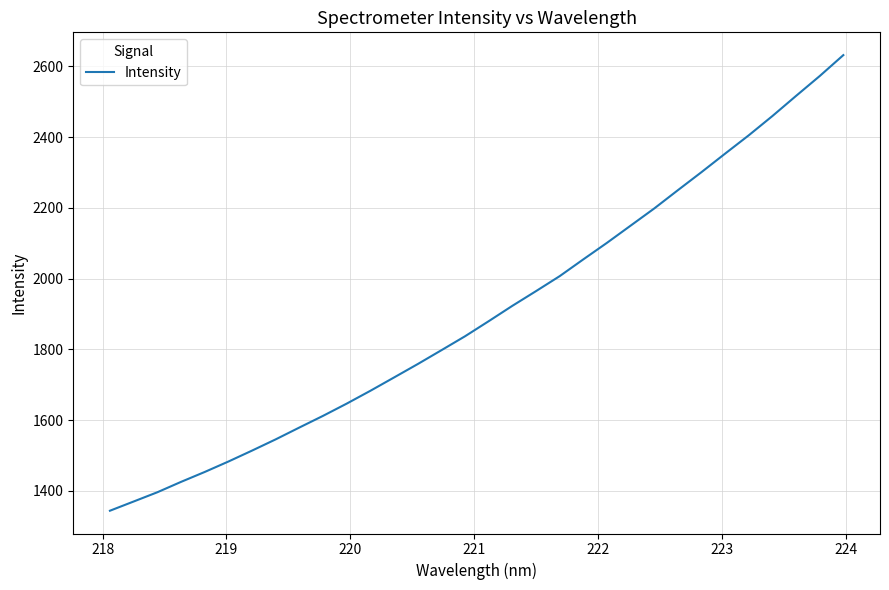

What is the minimum value shown in the chart?

1344.3